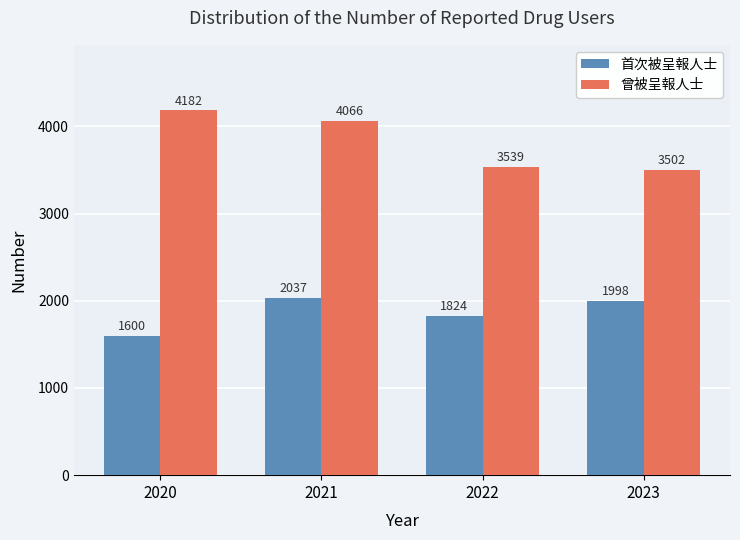

What is the difference between the highest and lowest values at 2021?

2029